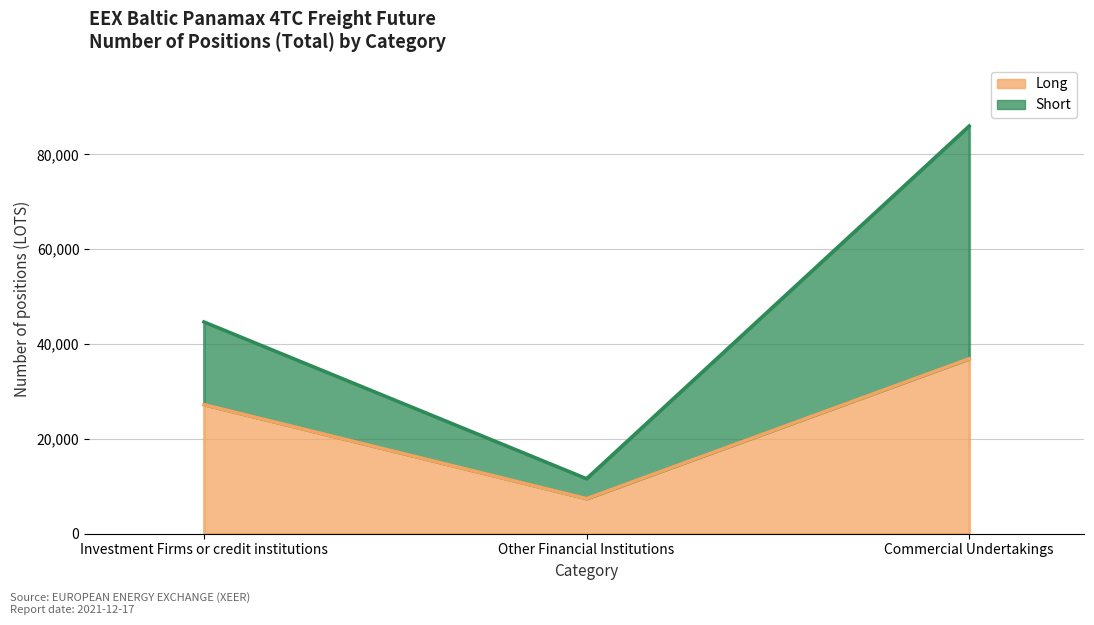

Which series has the largest total across all categories?

Short